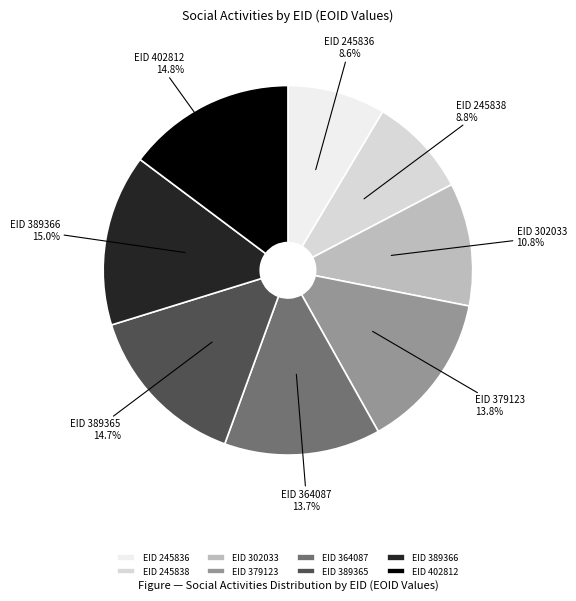

Does EID 389366 represent more than half of the total?

No